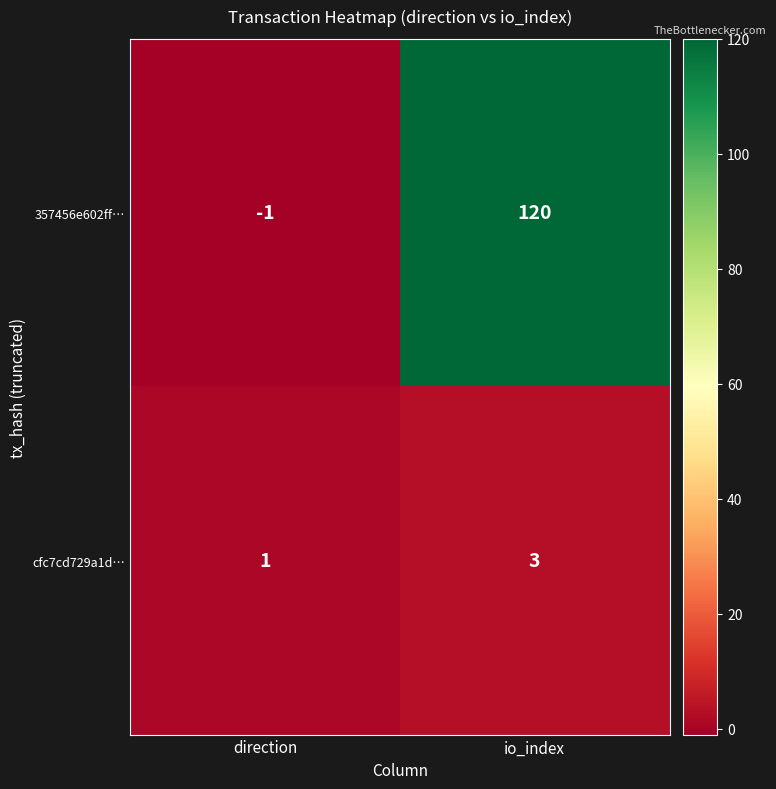

Rank the series by their maximum value, from lowest to highest.

cfc7cd729a1d…, 357456e602ff…